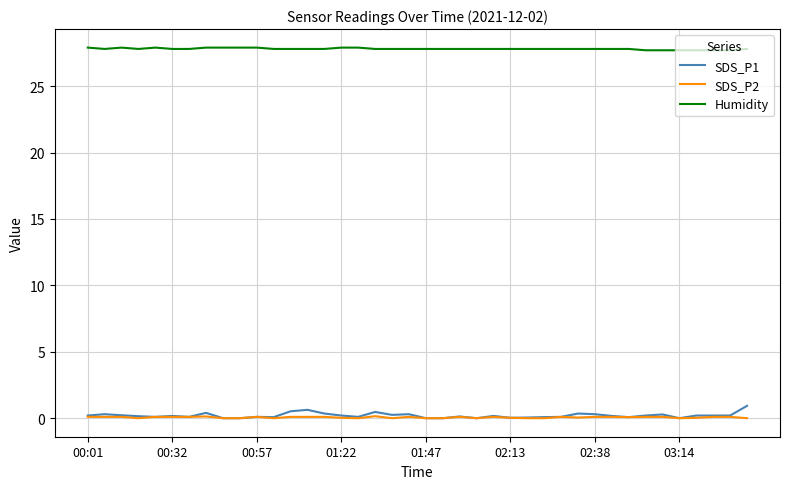

True or false: Humidity and SDS_P2 intersect in this chart.

False